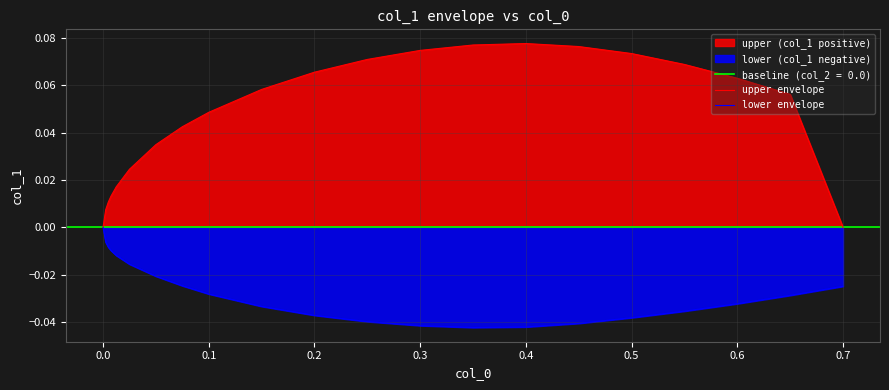

At 0.0, list the series in order from largest to smallest.

upper envelope, lower envelope